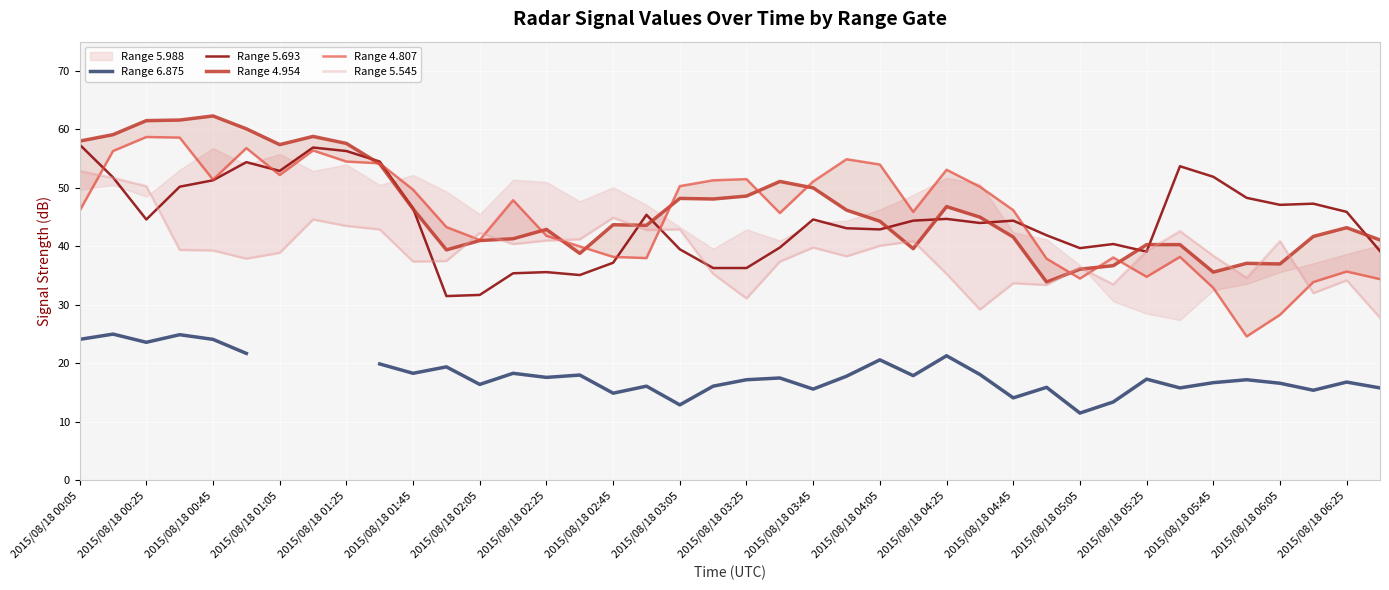

Is it true that 4.807 equals 68.7 at 2015/08/18 02:25?

False